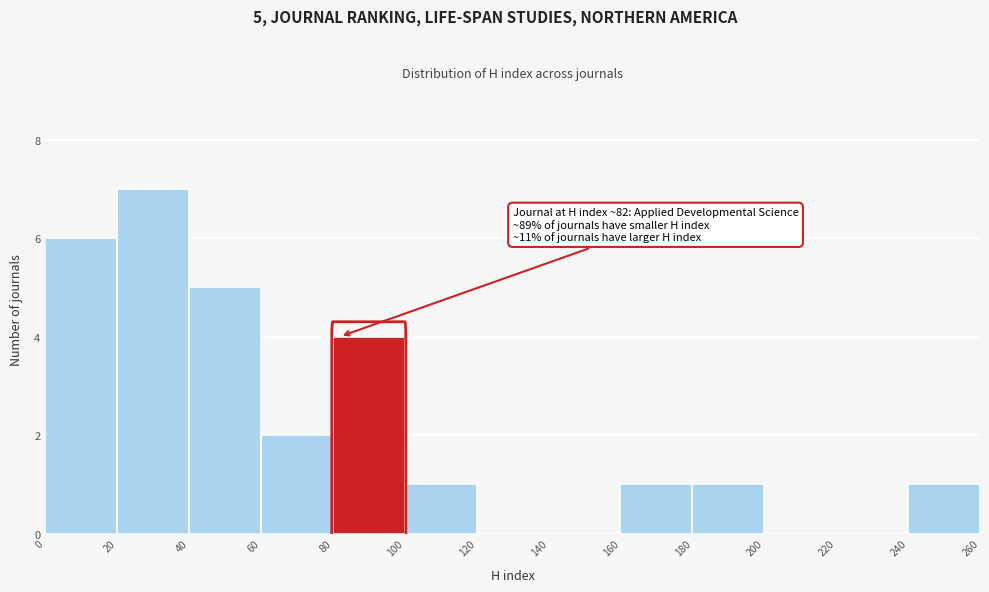

Which range on the x-axis has the tallest bar?

20 to 40